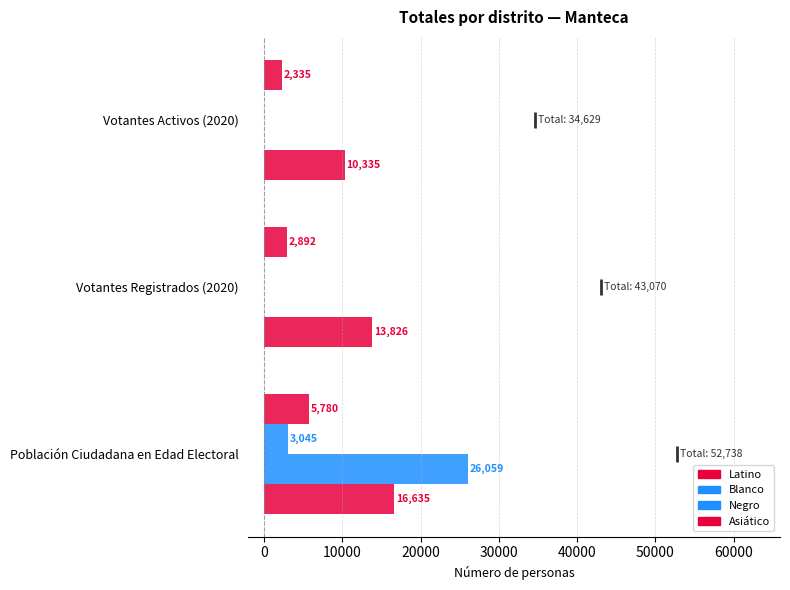

How many values in Blanco are above zero?

1